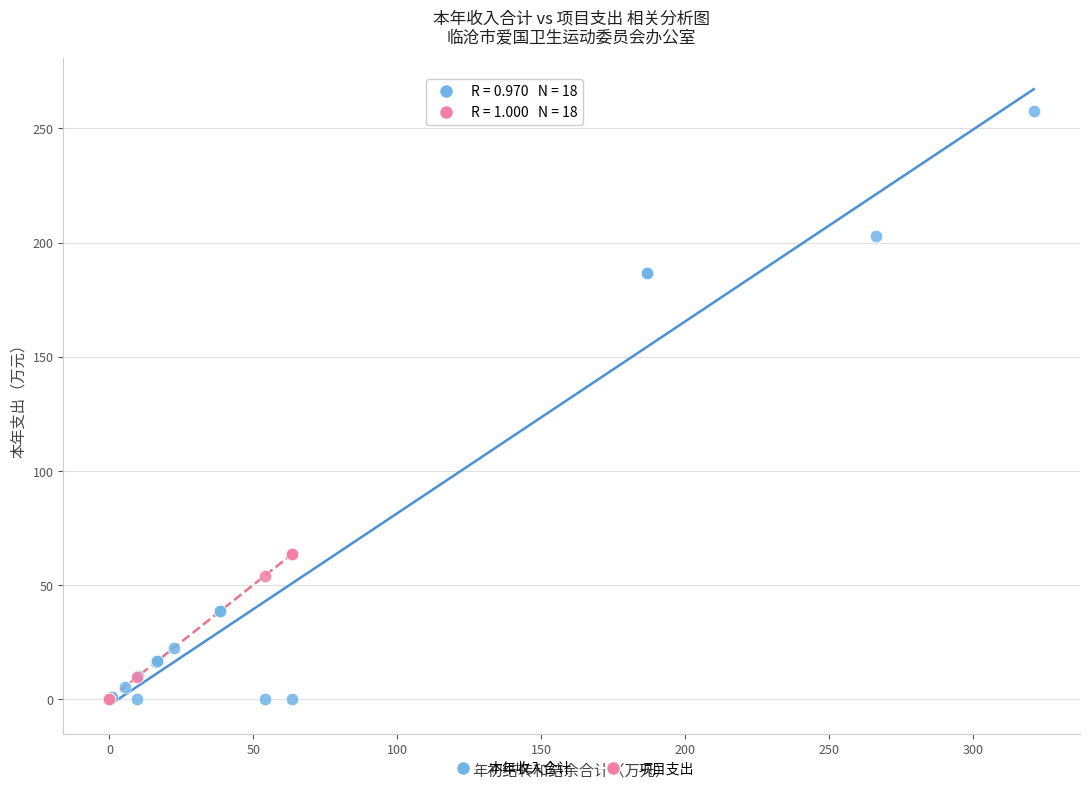

Which series has the largest Y range (max minus min)?

本年收入合计